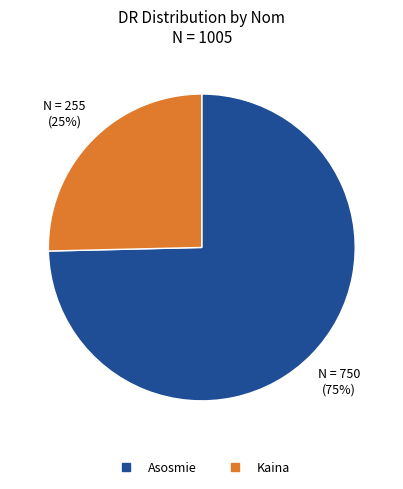

Which slice is the largest?

Asosmie